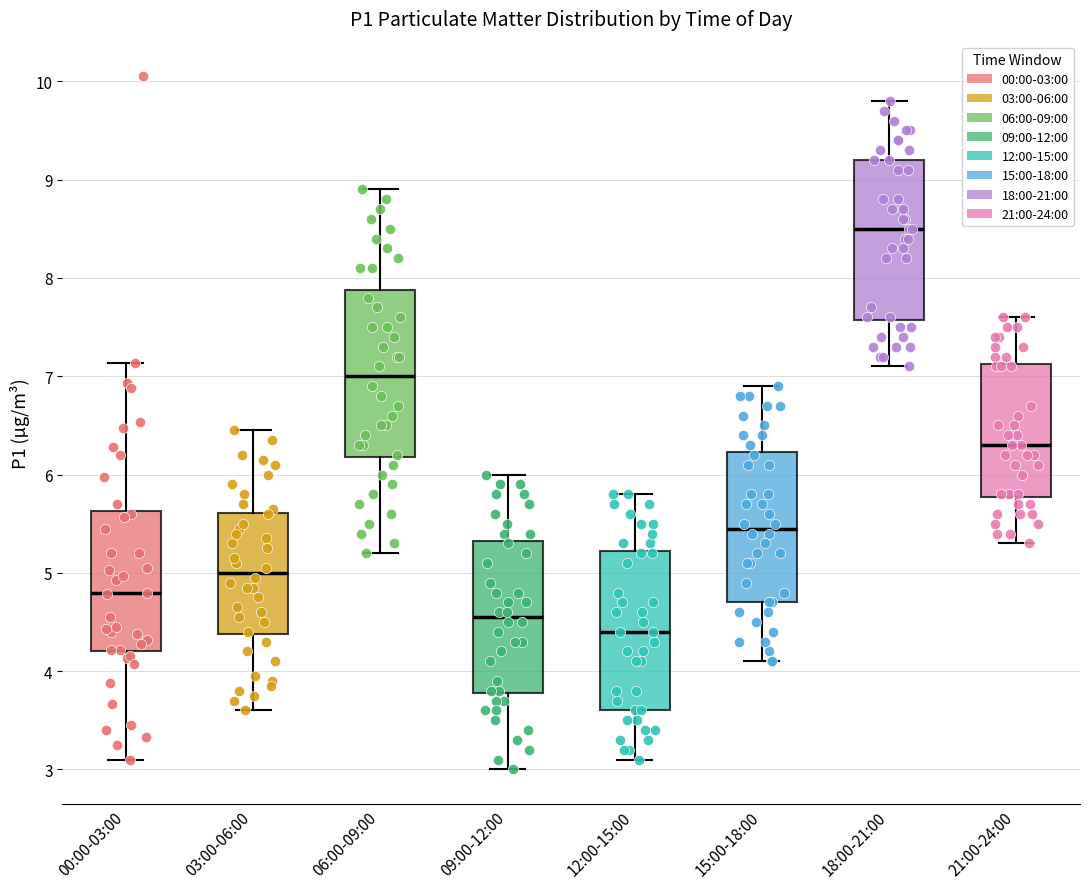

Reading left to right, transcribe this box plot: for each box, give where its median line is, the range the box spans, and where its two whiskers end, as read against the y-axis. The values are not printed on the chart, so give them approximately, as read against the axis.

00:00-03:00: median 4.8, box 4.2 to 5.6, whiskers 3.1 to 7.1
03:00-06:00: median 5.0, box 4.4 to 5.6, whiskers 3.6 to 6.5
06:00-09:00: median 7.0, box 6.2 to 7.9, whiskers 5.2 to 8.9
09:00-12:00: median 4.6, box 3.8 to 5.3, whiskers 3.0 to 6.0
12:00-15:00: median 4.4, box 3.6 to 5.2, whiskers 3.1 to 5.8
15:00-18:00: median 5.5, box 4.7 to 6.2, whiskers 4.1 to 6.9
18:00-21:00: median 8.5, box 7.6 to 9.2, whiskers 7.1 to 9.8
21:00-24:00: median 6.3, box 5.8 to 7.1, whiskers 5.3 to 7.6